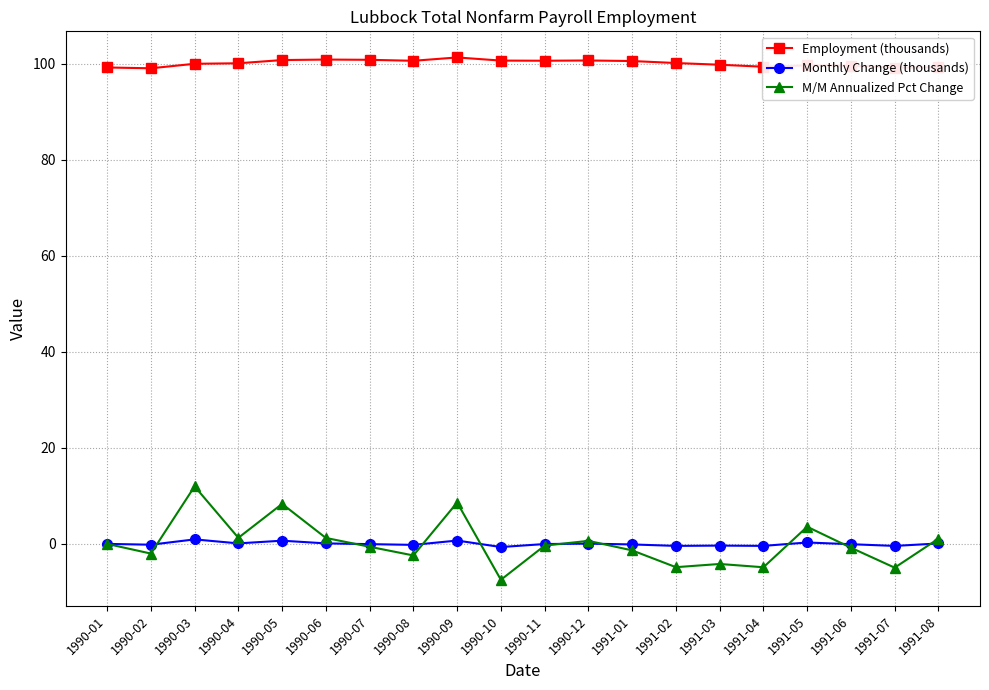

Is it true that Employment (thousands) equals 99.6 at 1991-06?

True